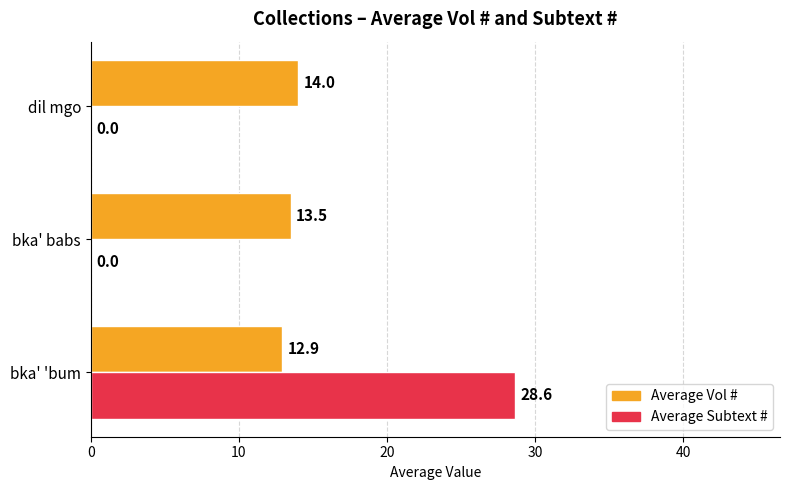

What are all the series names shown in the legend?

Average Vol #, Average Subtext #